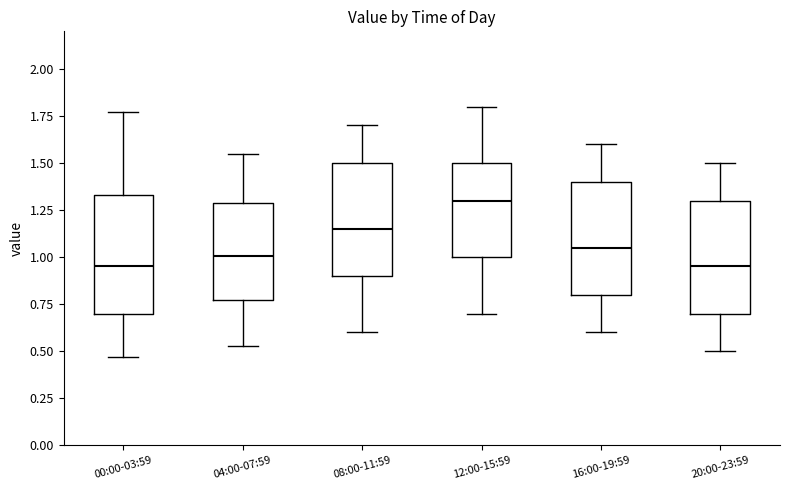

Reading left to right, read every box against the y-axis: the position of its median line, the range the box covers, and the ends of its whiskers. The values are not printed on the chart, so give them approximately, as read against the axis.

00:00-03:59: median 0.95, box 0.70 to 1.35, whiskers 0.45 to 1.75
04:00-07:59: median 1.00, box 0.75 to 1.30, whiskers 0.55 to 1.55
08:00-11:59: median 1.15, box 0.90 to 1.50, whiskers 0.60 to 1.70
12:00-15:59: median 1.30, box 1.00 to 1.50, whiskers 0.70 to 1.80
16:00-19:59: median 1.05, box 0.80 to 1.40, whiskers 0.60 to 1.60
20:00-23:59: median 0.95, box 0.70 to 1.30, whiskers 0.50 to 1.50